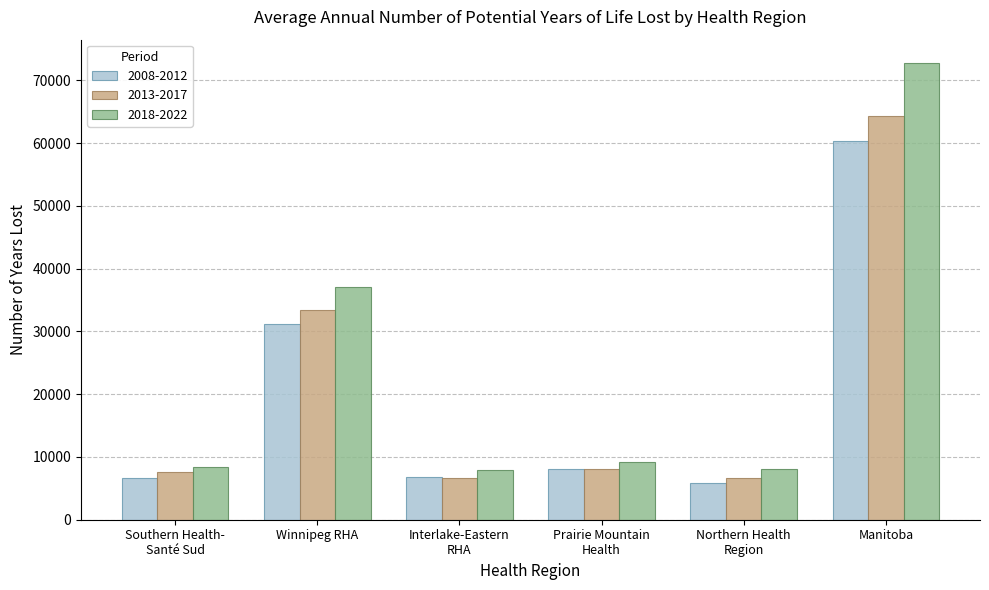

Which series has the widest spread of values?

2018-2022